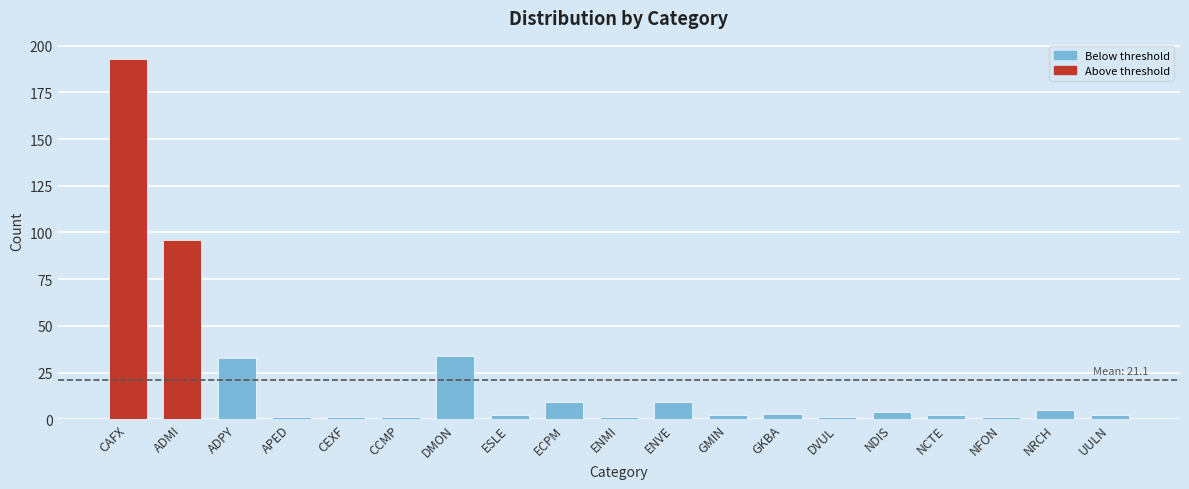

Does the chart contain any negative values?

No